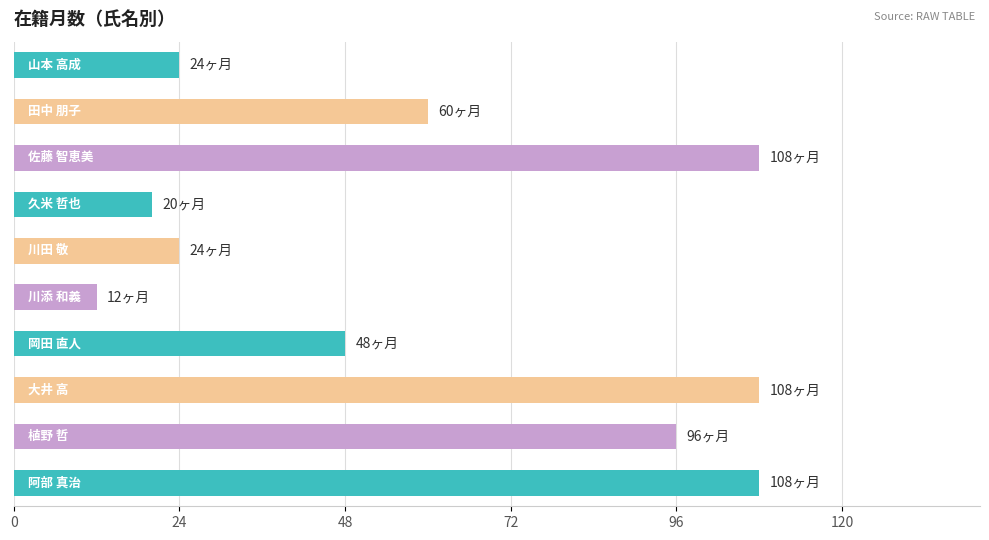

What is the smallest value displayed?

12